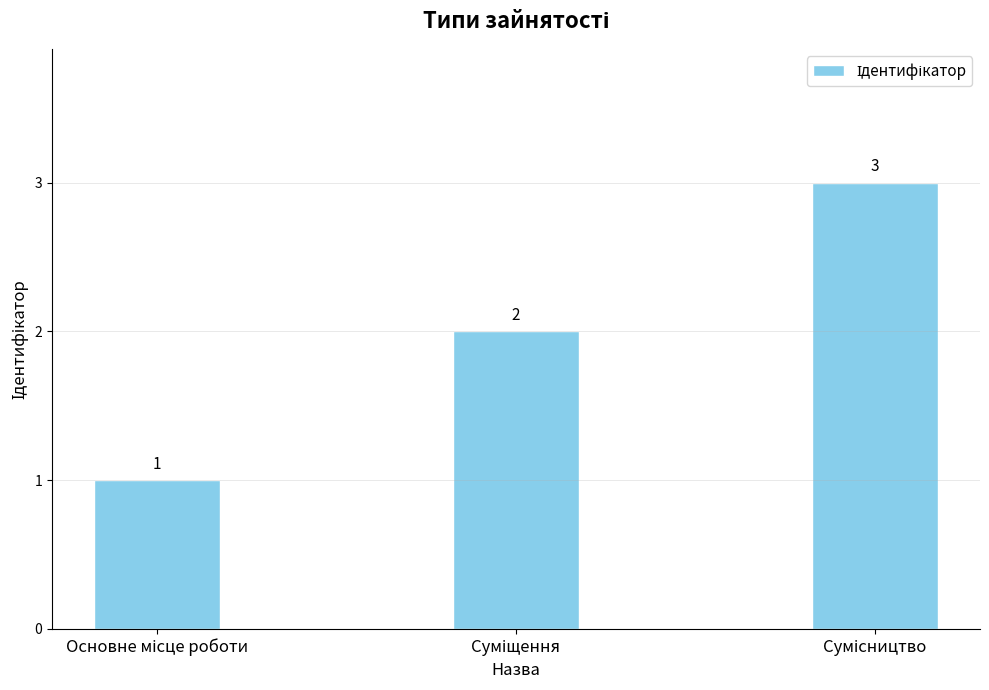

What is the greatest value displayed?

3